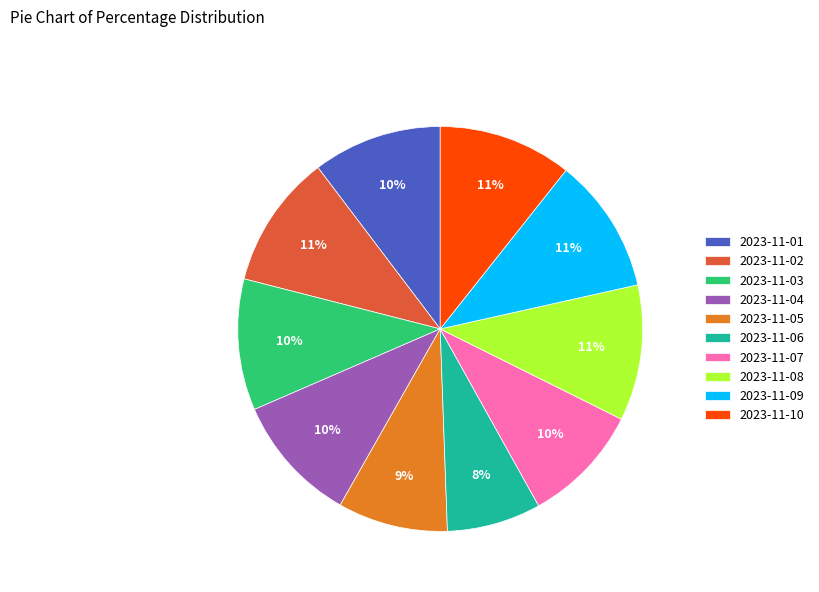

To the nearest percent, what is the average slice percentage?

10%